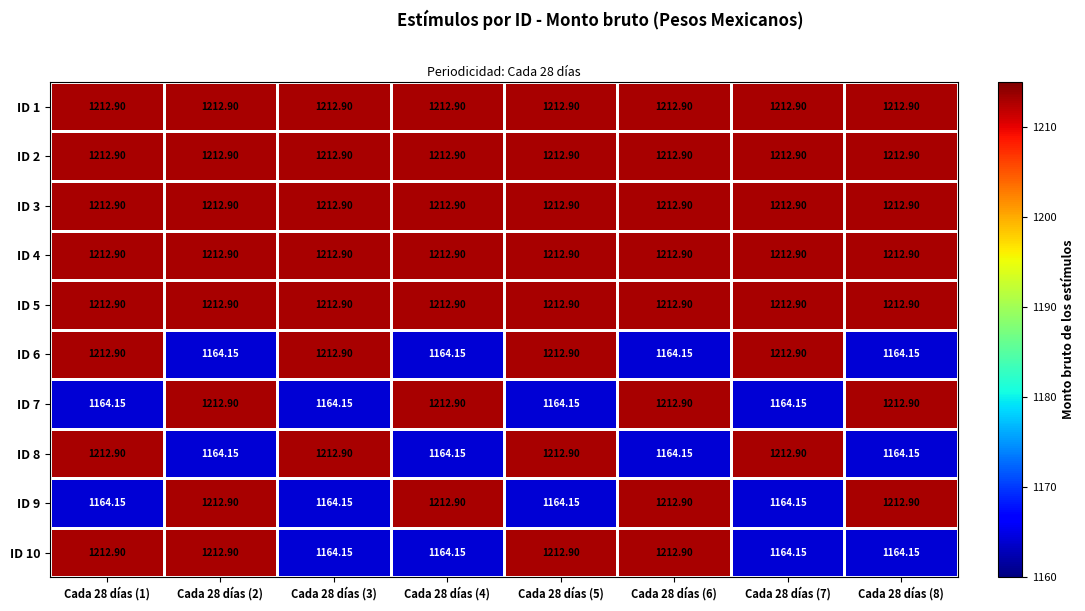

Is the value of ID 8 at Cada 28 días (4) greater than the value of ID 5 at Cada 28 días (6)?

No